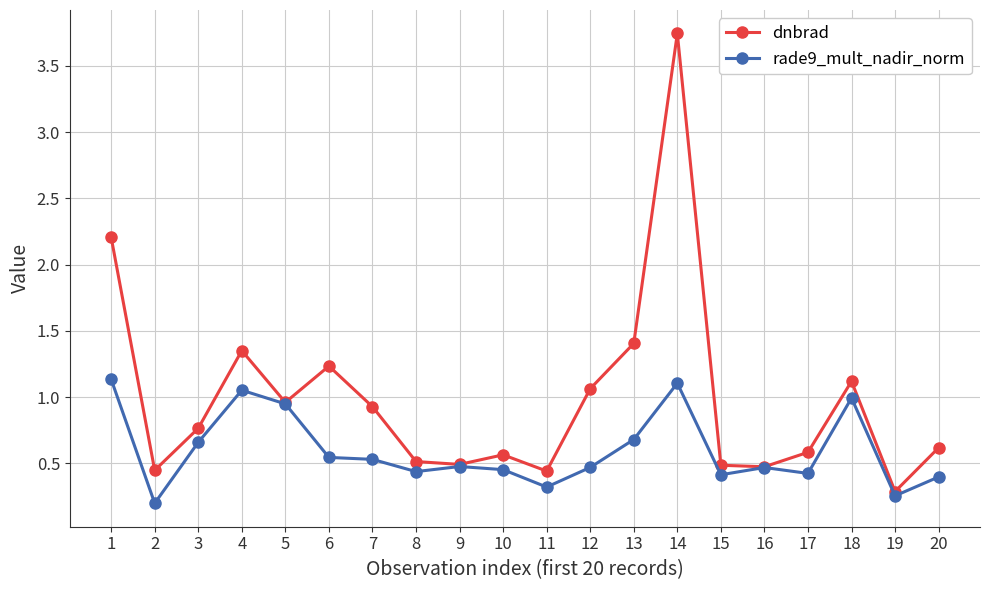

True or false: rade9_mult_nadir_norm has a value of 1.1 at 14.

True